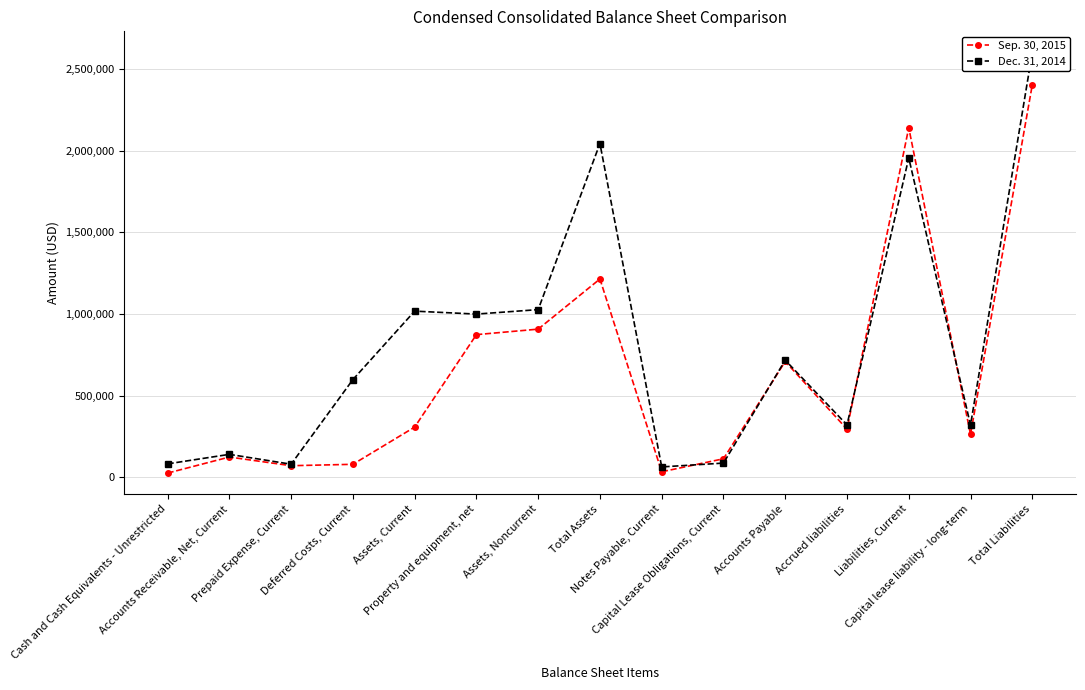

What is the average value of the Sep. 30, 2015 series?

636854